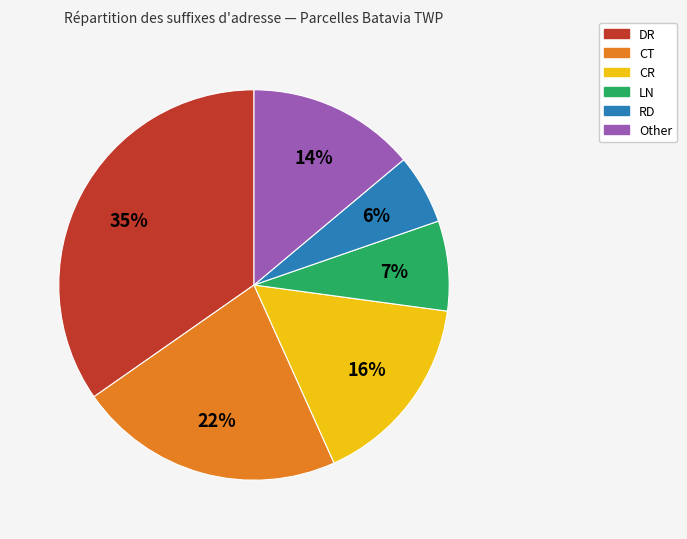

True or false: RD accounts for 1% of the total.

False